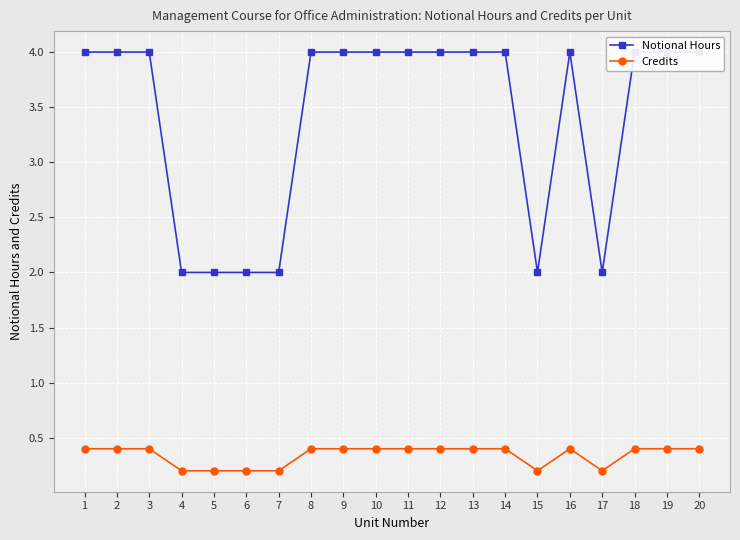

The value of Notional Hours at 19 is 1.7. True or false?

False